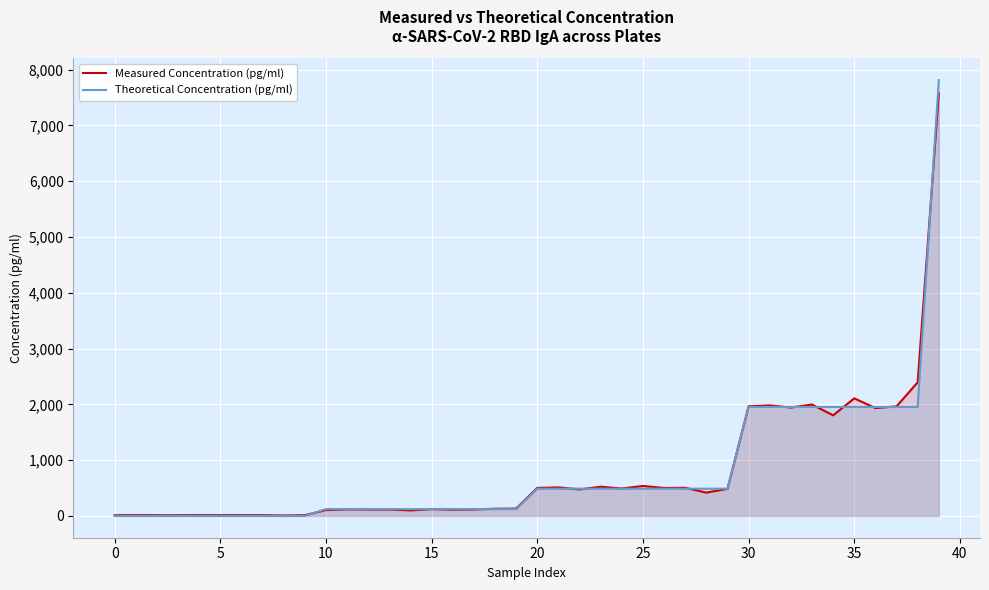

What is the value of the Theoretical Concentration (pg/ml) point at the 33rd from the left?

1953.1